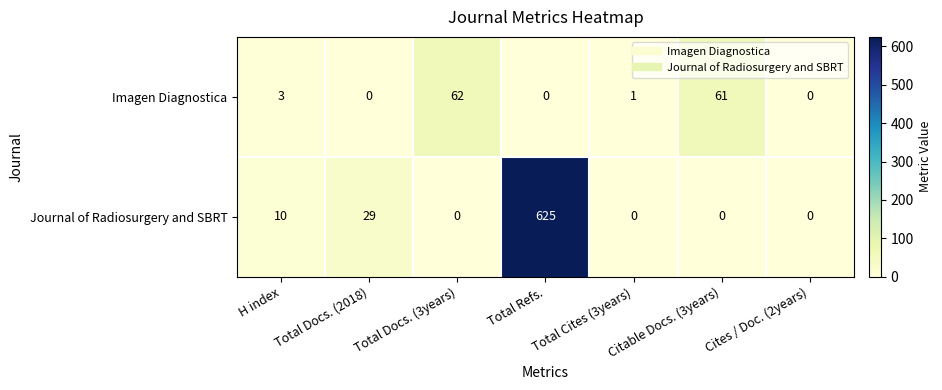

Is it true that Imagen Diagnostica equals -30 at Cites / Doc. (2years)?

False